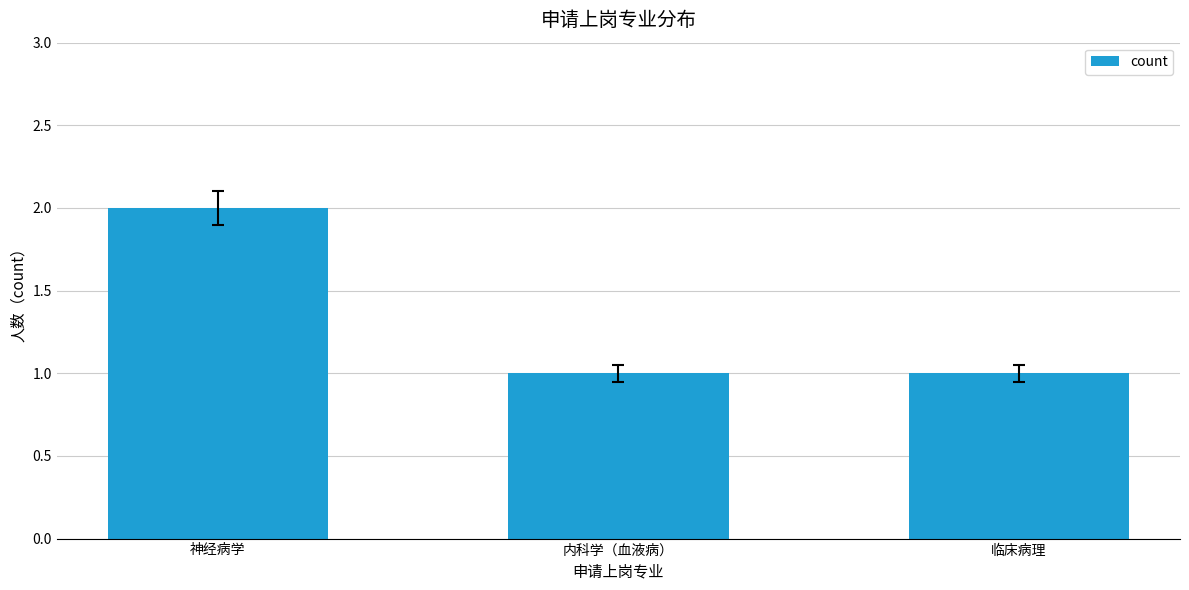

Which category has the highest value across all series?

神经病学